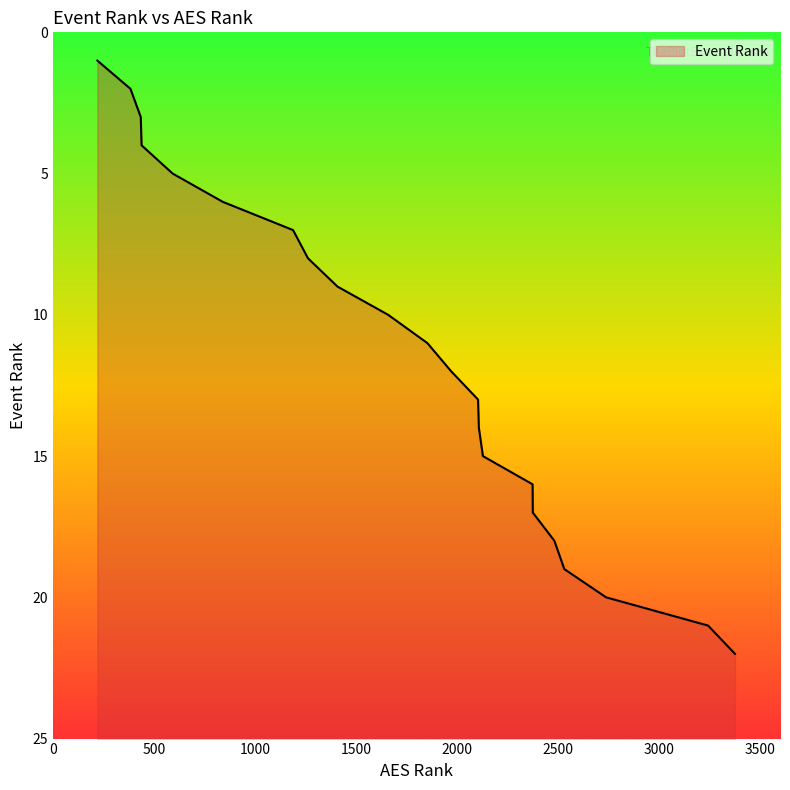

What is the change in value from 593 to 2109?

+9